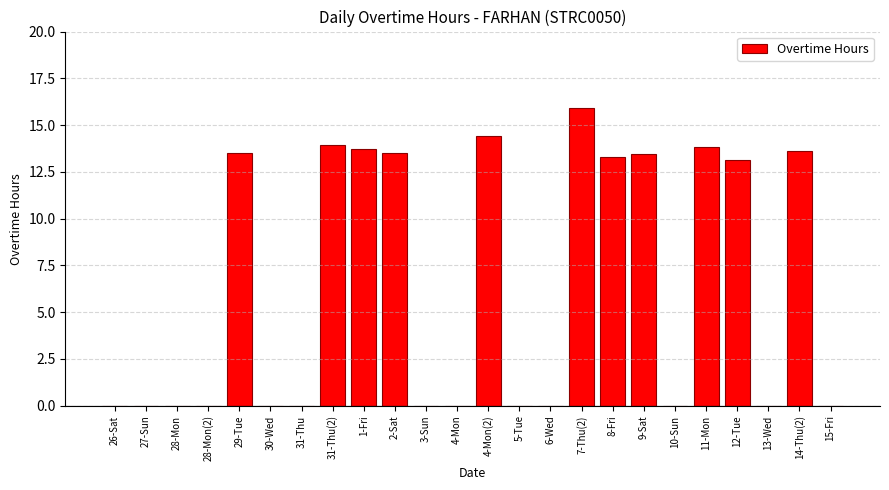

The chart shows a value of 0.0 at 5-Tue. True or false?

True